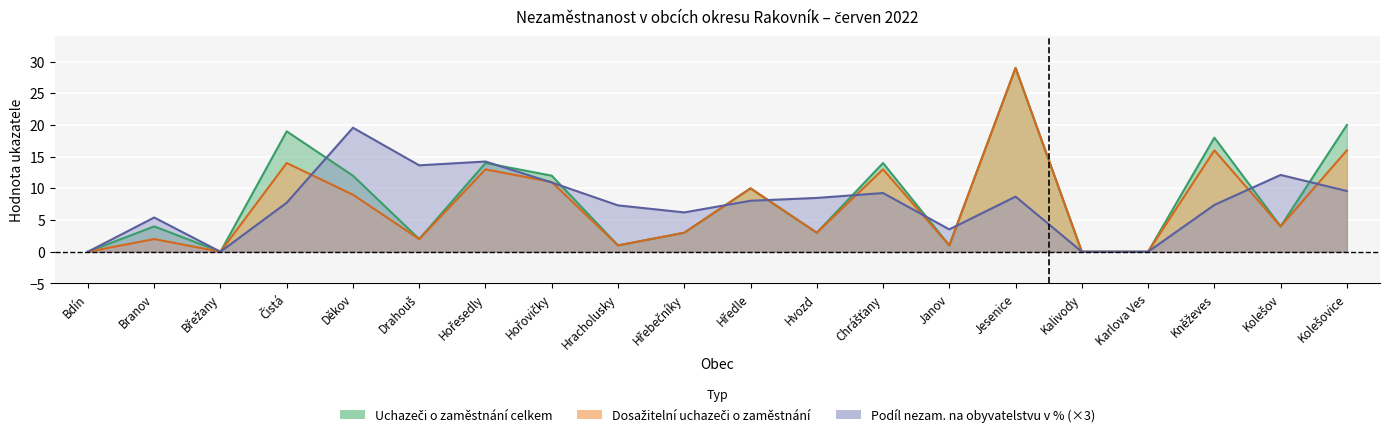

At Hředle, list the series in order from smallest to largest.

Podíl nezam. %, Uchazeči celkem, Dosažitelní uchazeči